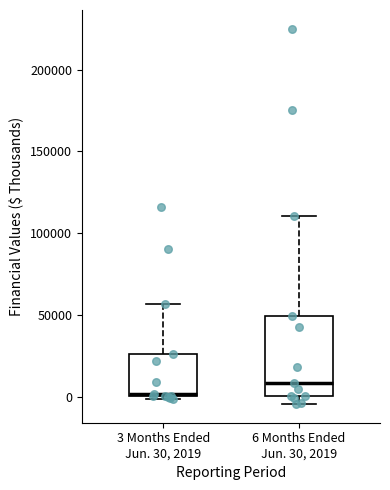

Reading left to right, read every box against the y-axis: the position of its median line, the range the box covers, and the ends of its whiskers. The values are not printed on the chart, so give them approximately, as read against the axis.

3 Months Ended Jun. 30, 2019: median 0, box 0 to 25000, whiskers 0 (just below the box's lower edge) to 55000
6 Months Ended Jun. 30, 2019: median 10000, box 0 to 50000, whiskers -5000 to 110000